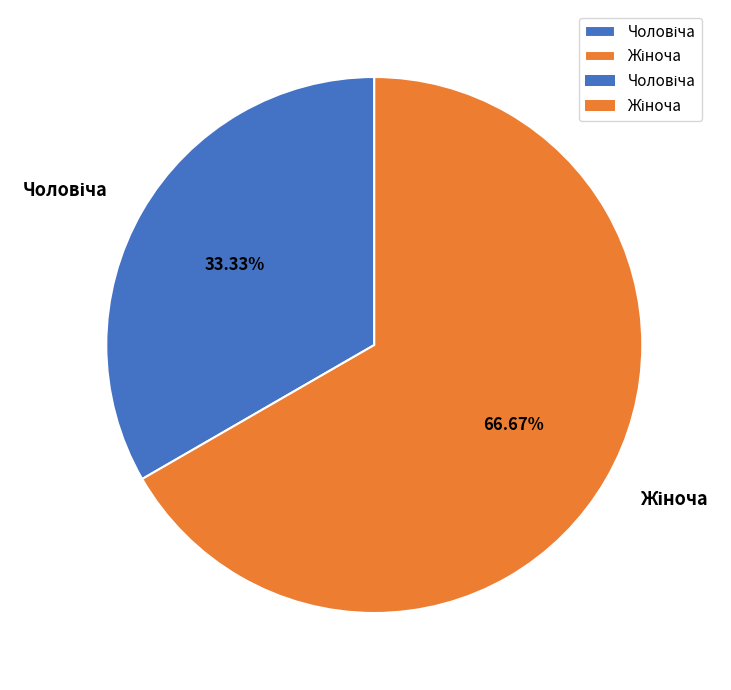

Does any single category account for the majority?

Yes